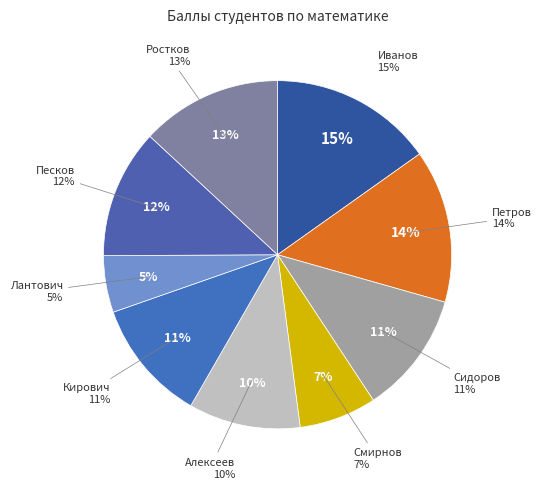

What is the total percentage of Кирович and Сидоров?

22.7%